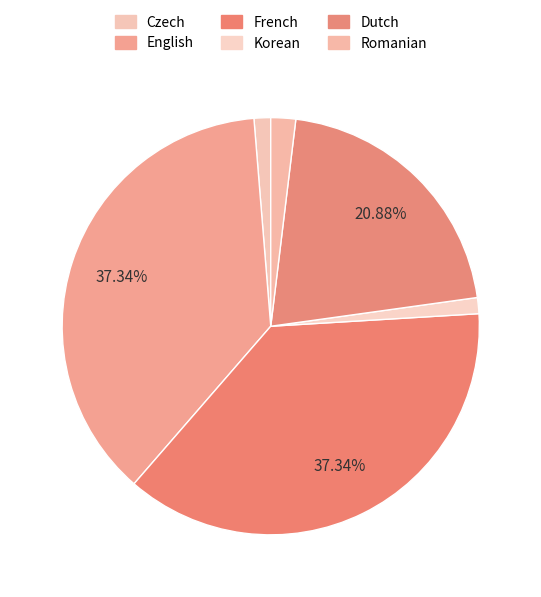

What portion of the pie excludes Dutch?

79.1%